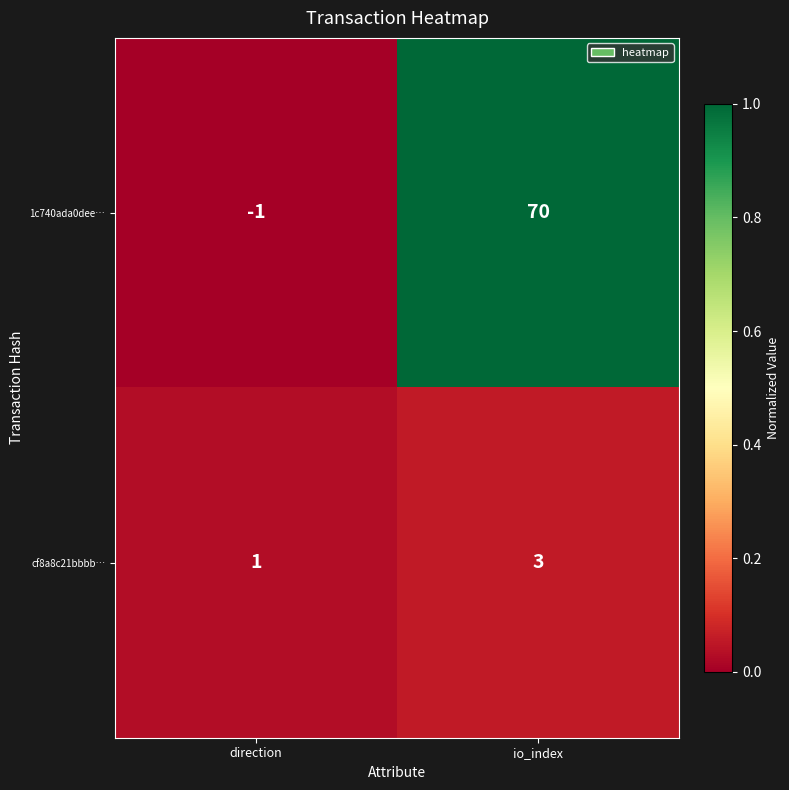

At which category is the sum across all series the highest?

io_index